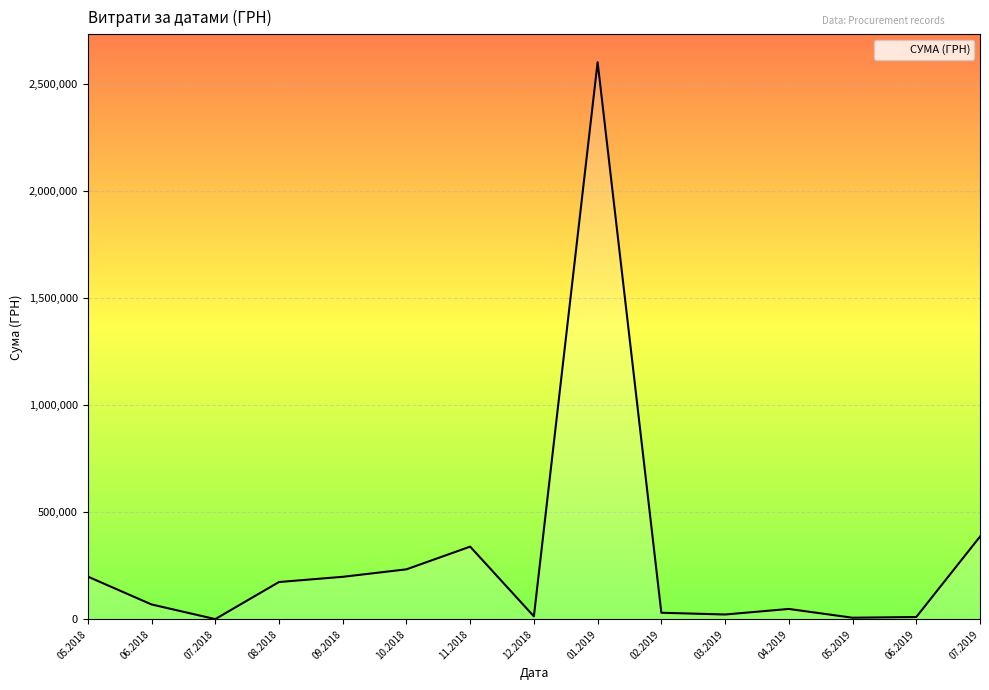

Does the chart have visible grid lines?

Yes